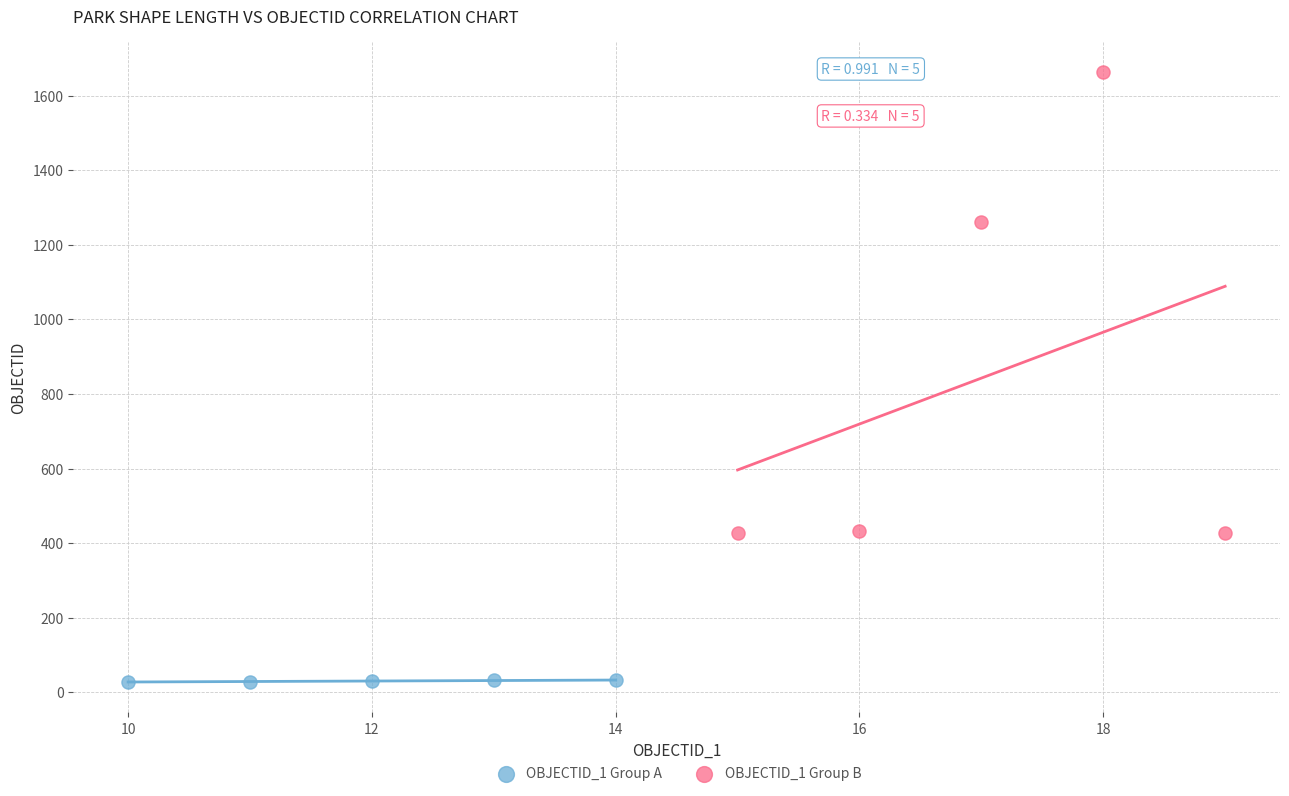

Which series contains the lowest Y value?

OBJECTID_1 Group A